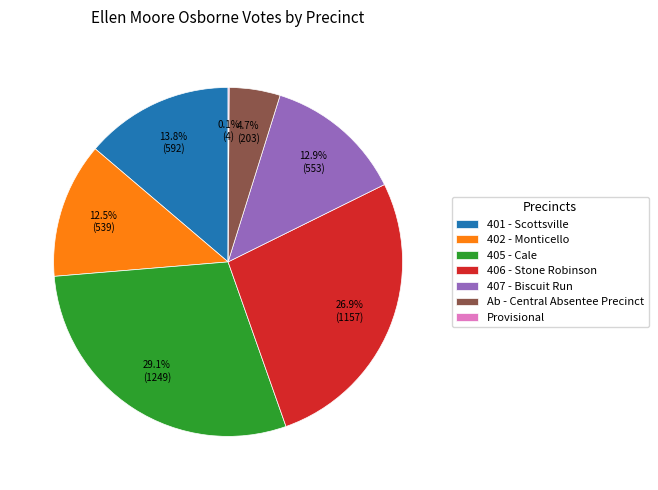

What is the ratio of the value at 406 - Stone Robinson to the value at 405 - Cale?

0.9